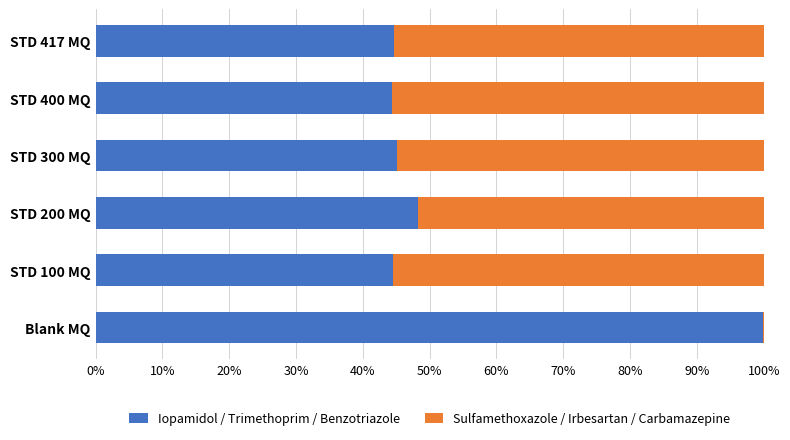

The Iopamidol / Trimethoprim / Benzotriazole series shows 44.7 at STD 417 MQ. True or false?

True